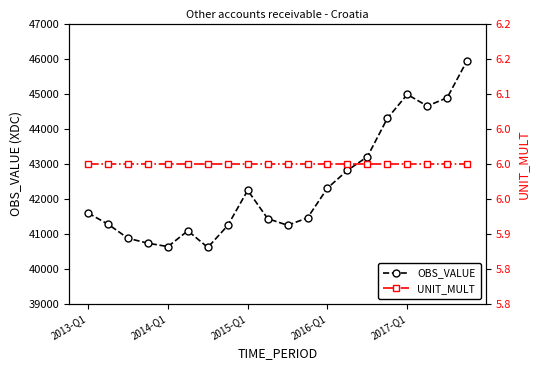

What is the minimum value for UNIT_MULT?

6.0